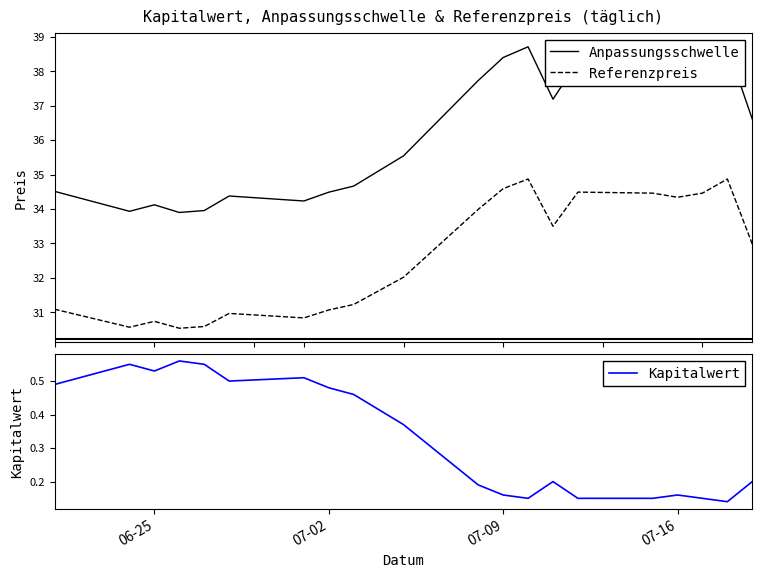

What position from the right is 06-25?

20